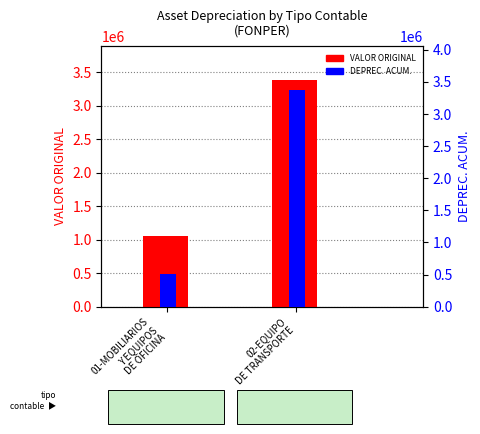

At how many categories does at least one series exceed 3174364?

1